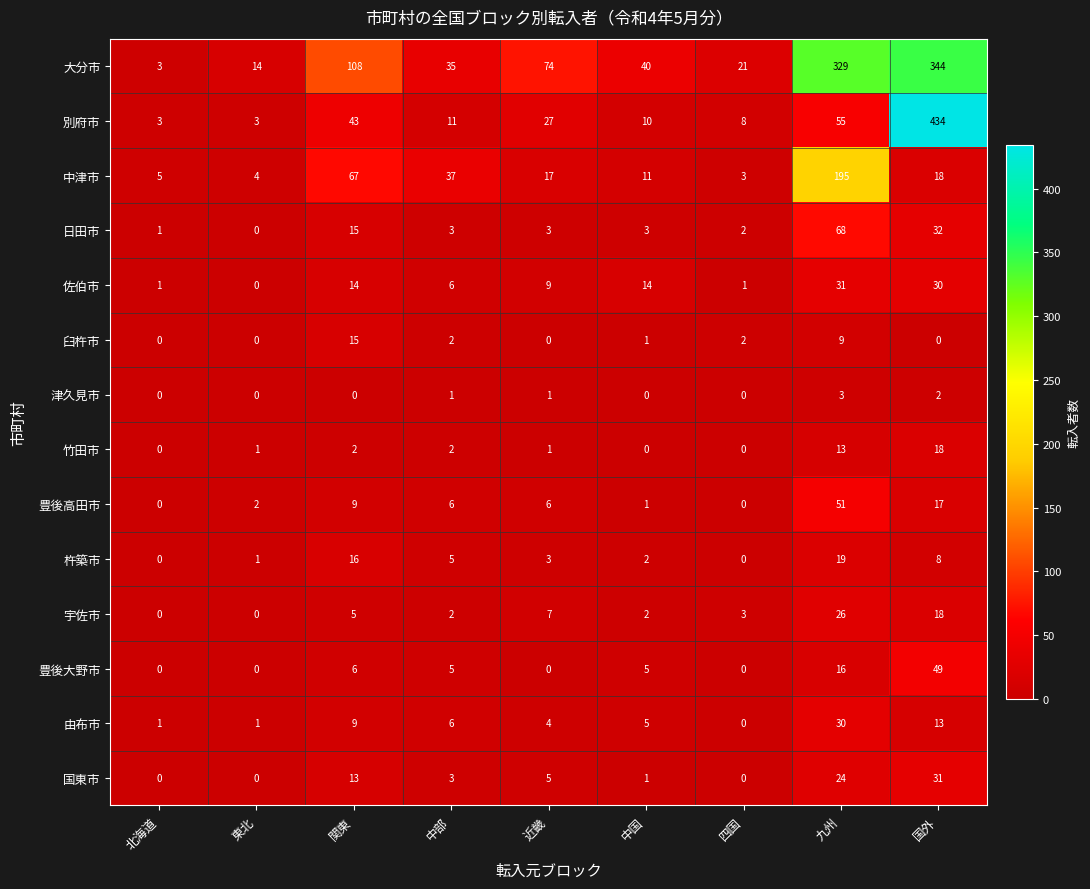

Which series has the largest total across all categories?

大分市